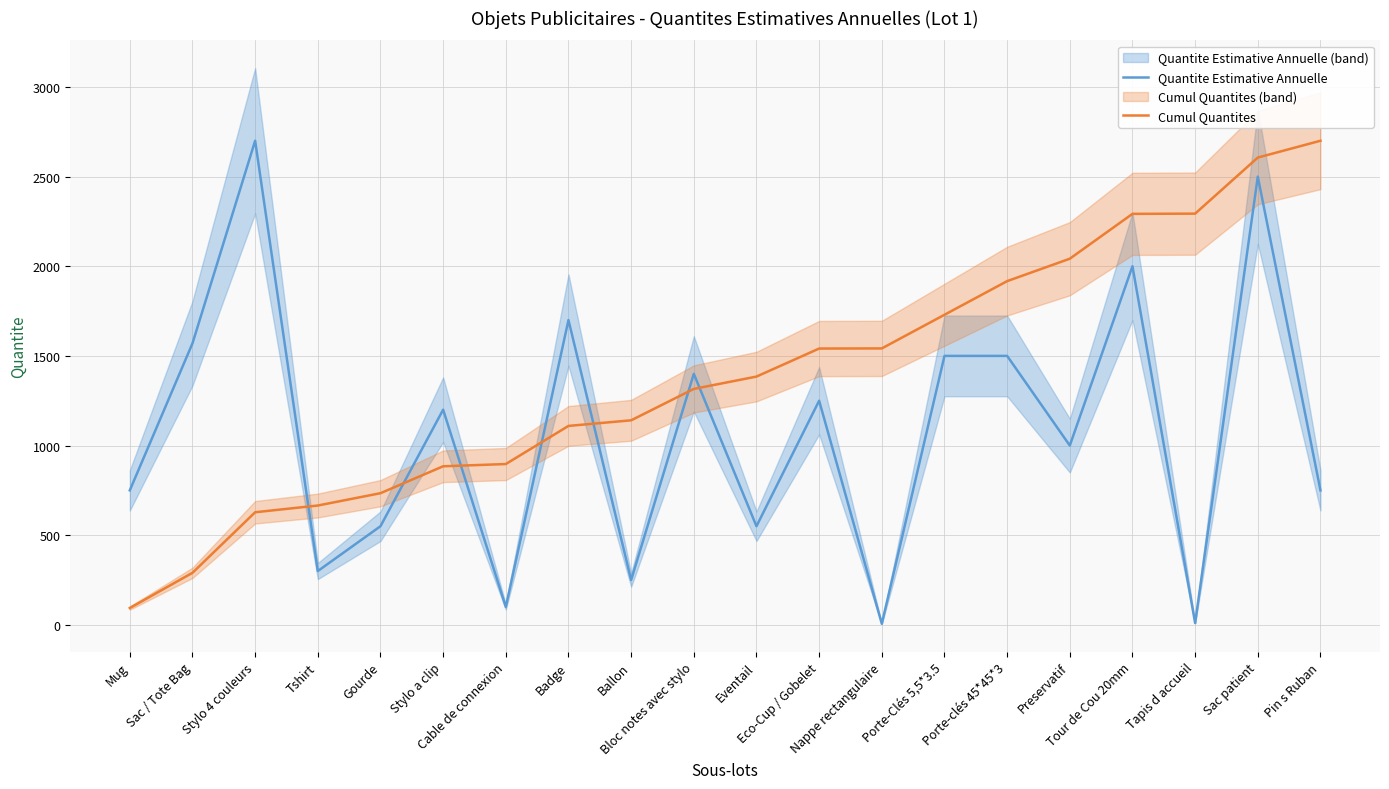

What position from the right is Sac / Tote Bag?

19